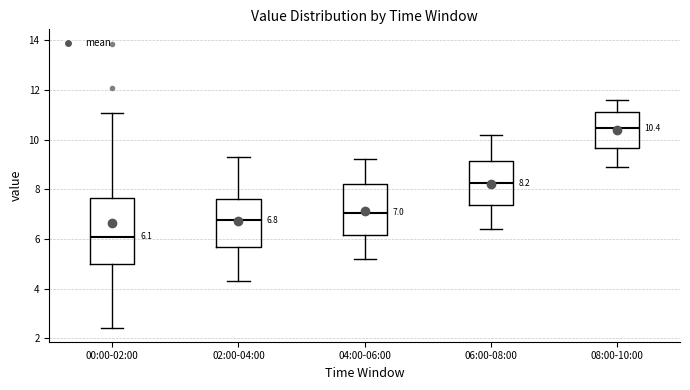

Which box's median line is the highest?

08:00-10:00